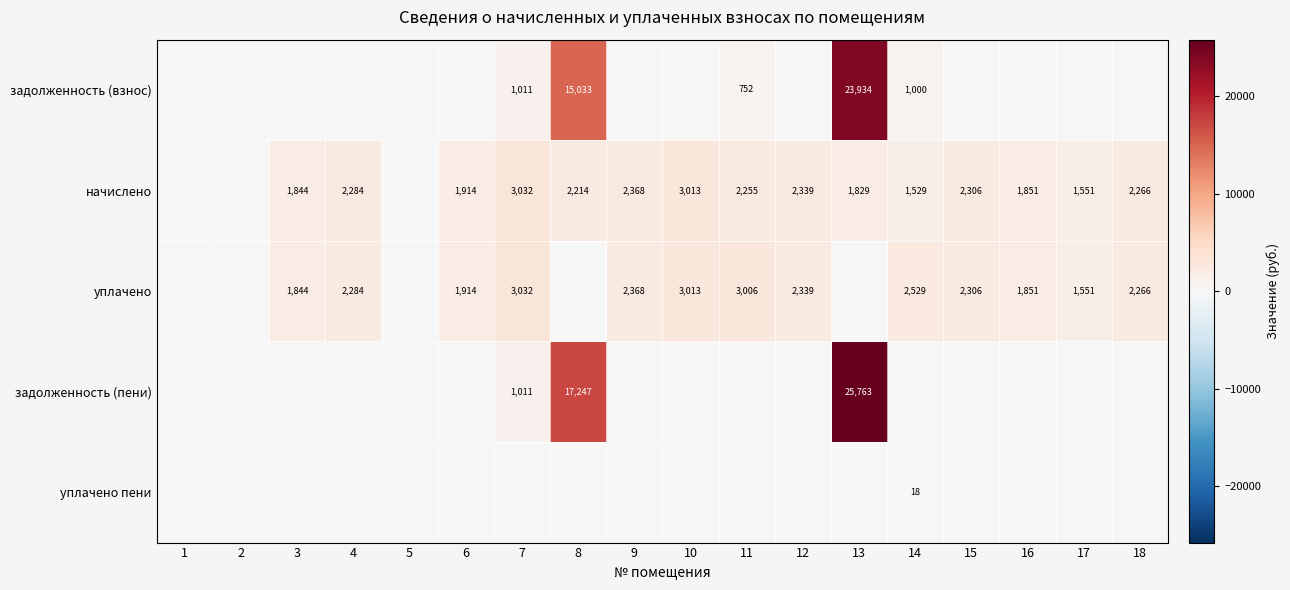

The value of начислено at 3 is 533. True or false?

False